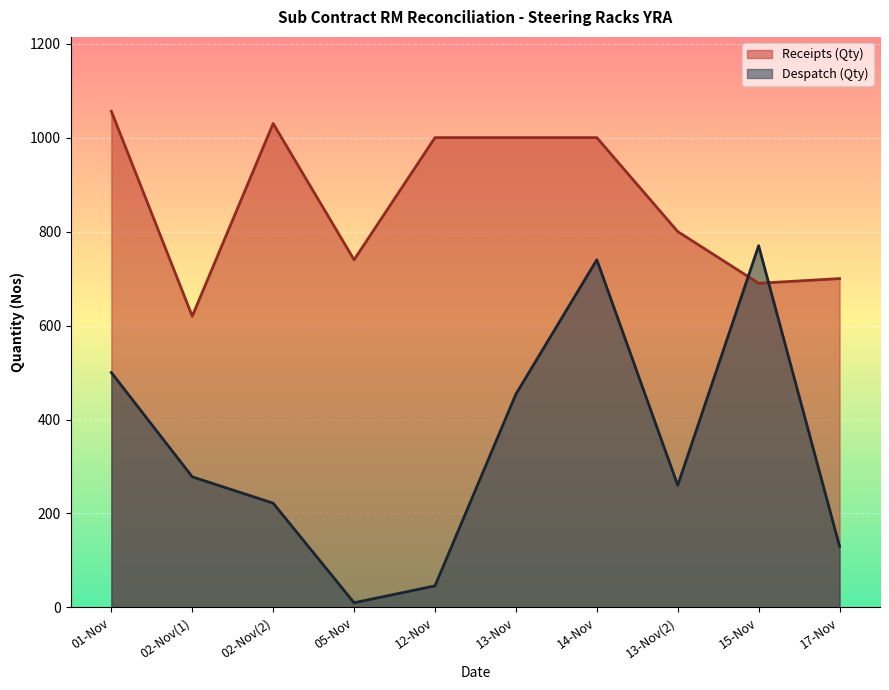

Which series has the largest range (max minus min)?

Despatch (Qty)